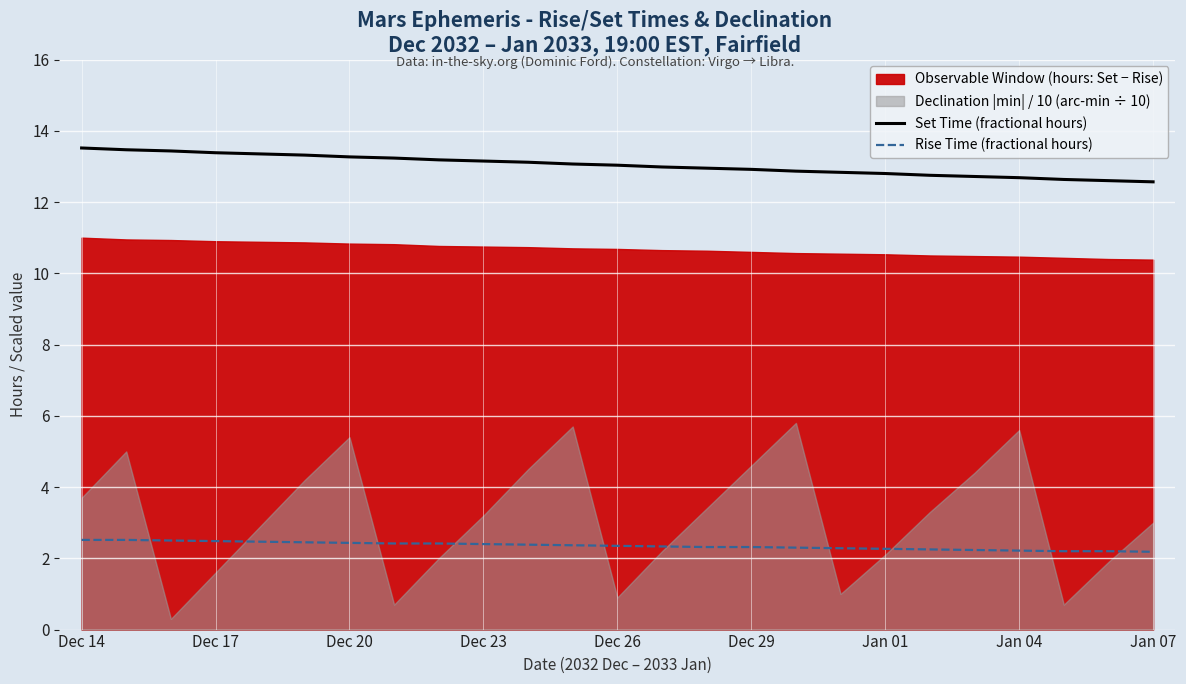

True or false: Rise Time (fractional hours) and Set Time (fractional hours) intersect in this chart.

False